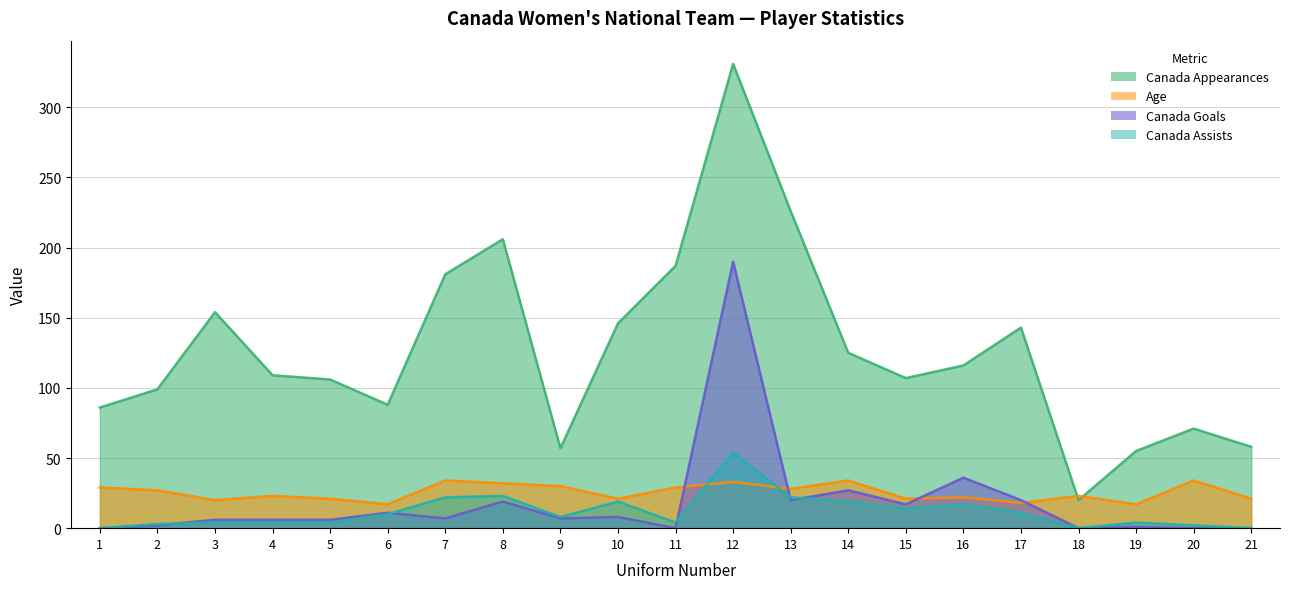

The Canada Assists series shows 17 at 16. True or false?

True